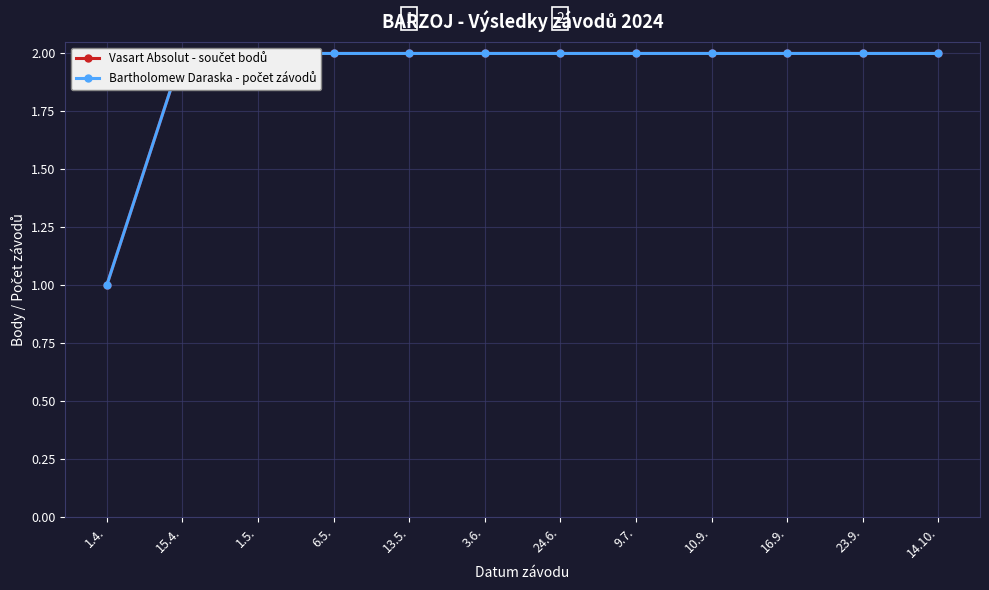

At which category is the sum across all series the highest?

15.4.